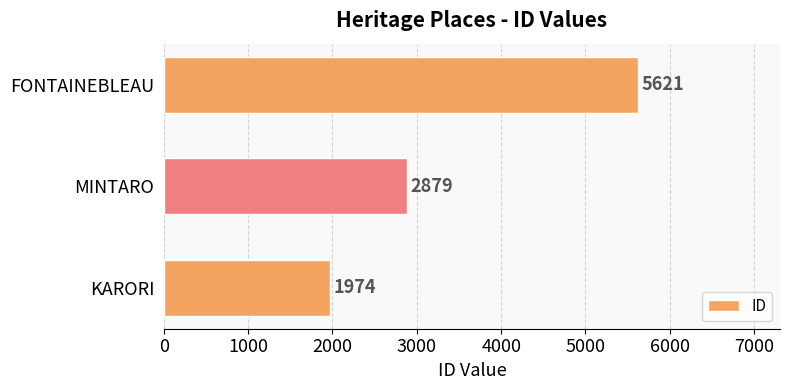

What is the change in value from KARORI to FONTAINEBLEAU?

+3647